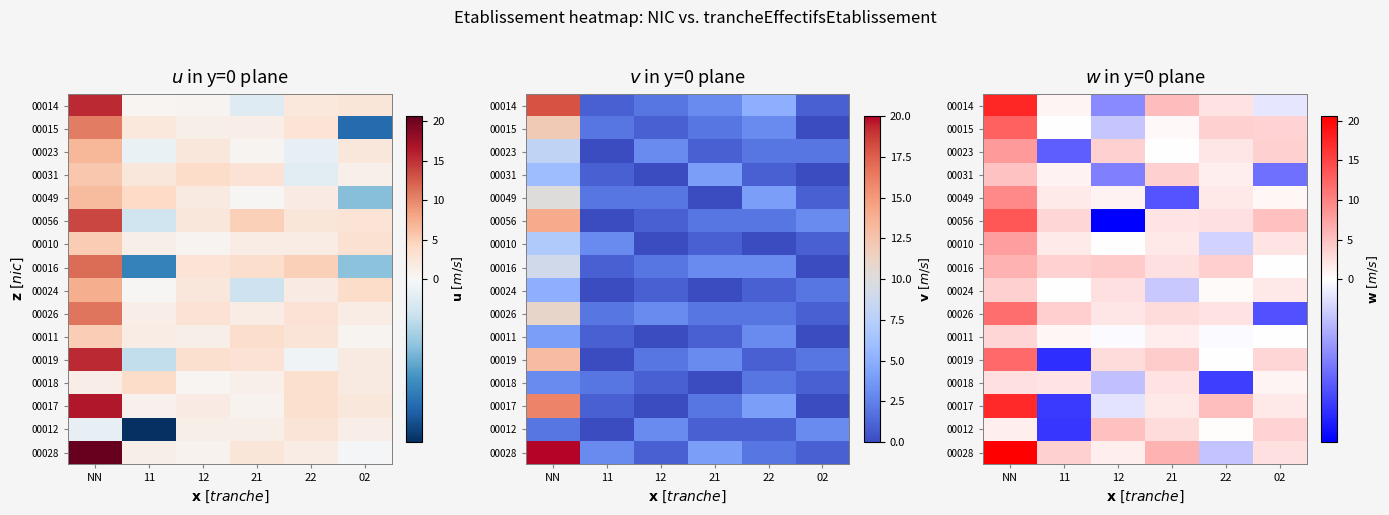

Which has a higher value, 11 or 12?

11